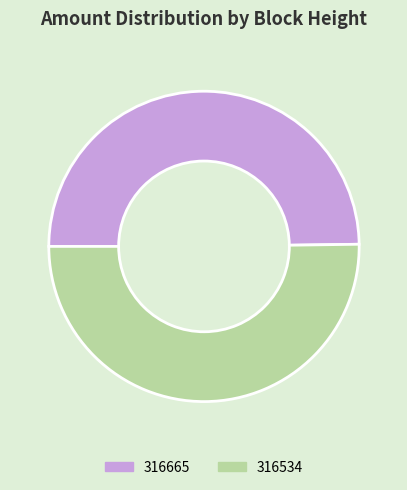

The 316534 slice represents 42% of the pie. True or false?

False